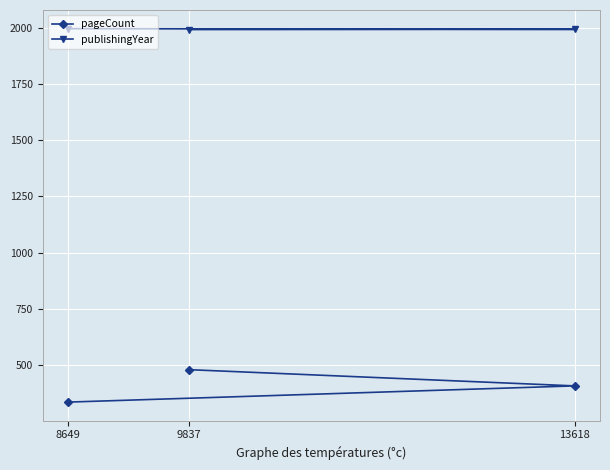

List the labels in order of publishingYear value, smallest first.

9837, 13618, 8649